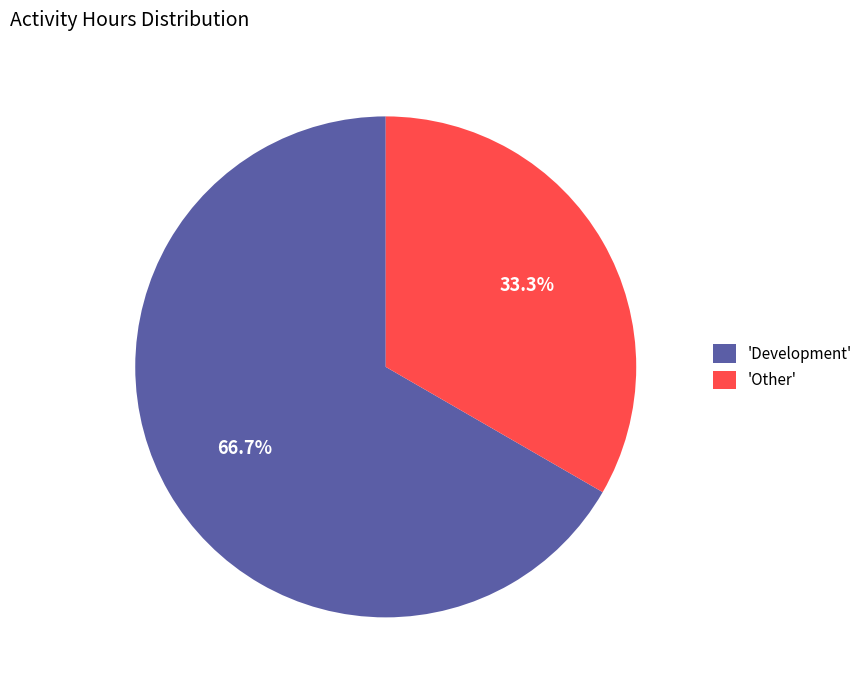

What is the total percentage of 'Development' and 'Other'?

100.0%